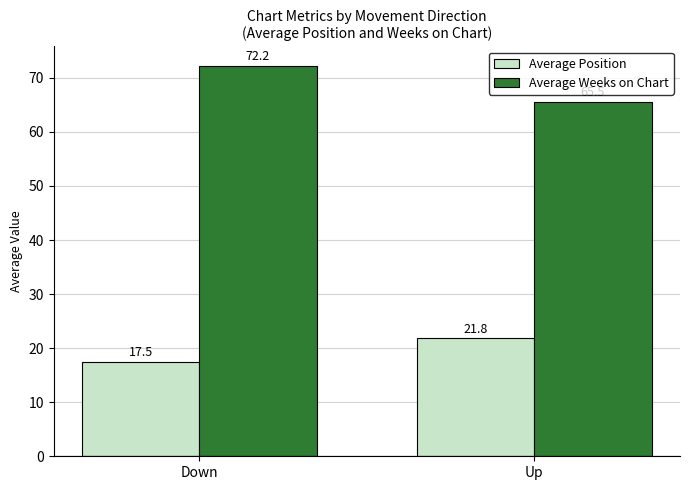

What is the sum of the Average Weeks on Chart values at Down and Up?

137.7